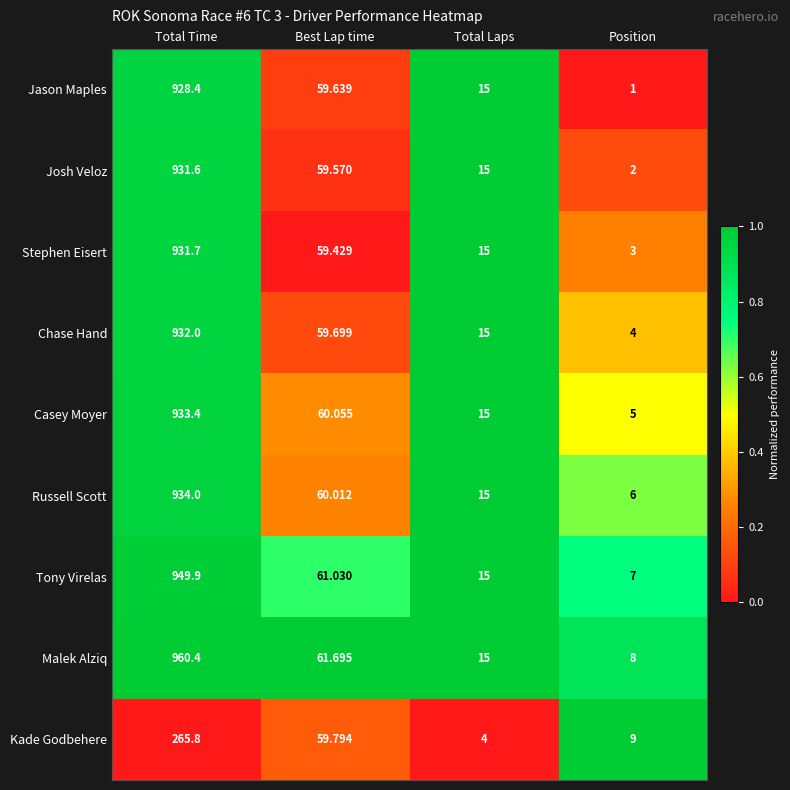

Between Total Time and Best Lap time, which series saw the biggest shift?

Malek Alziq